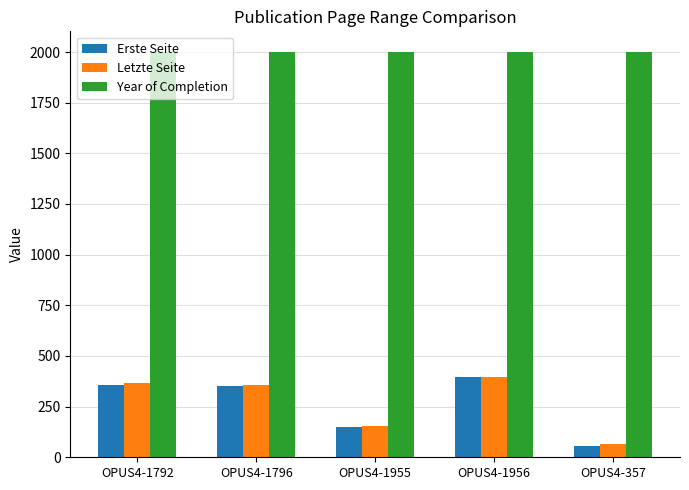

What is the sum of the Erste Seite values at OPUS4-357 and OPUS4-1792?

411